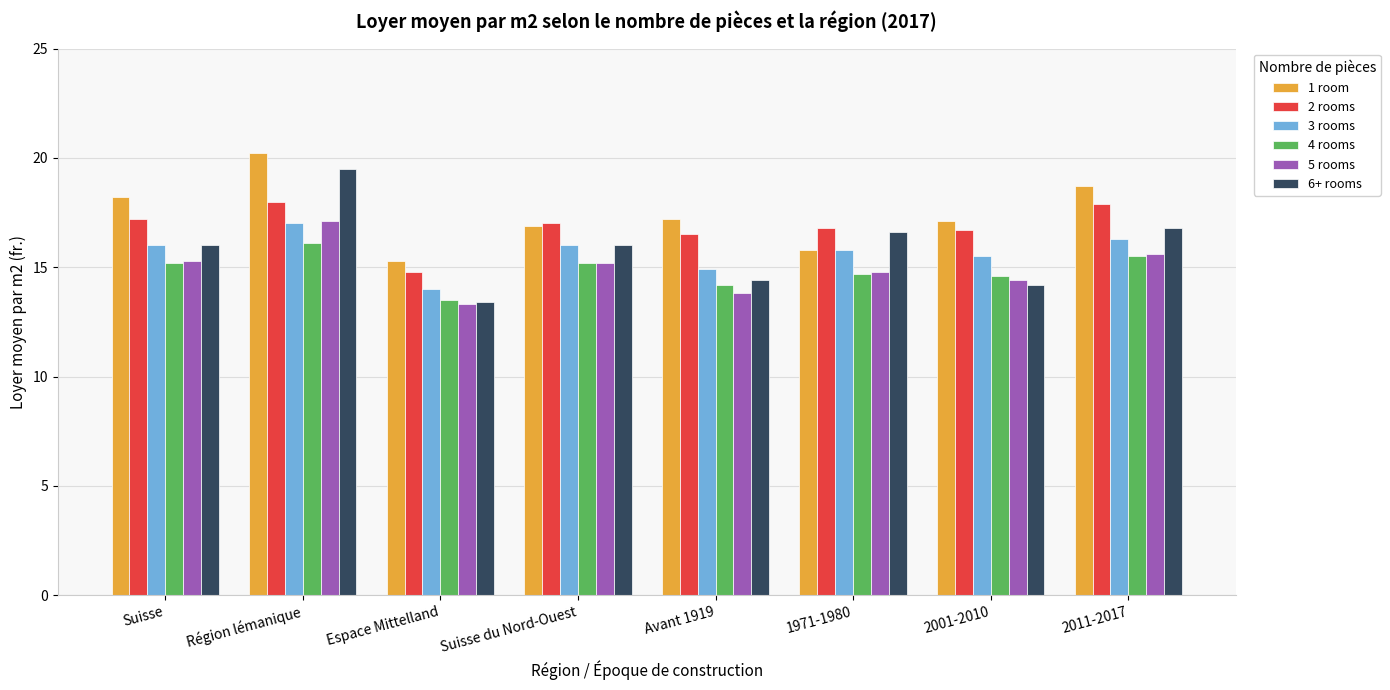

Which label corresponds to the largest value in the chart?

Région lémanique